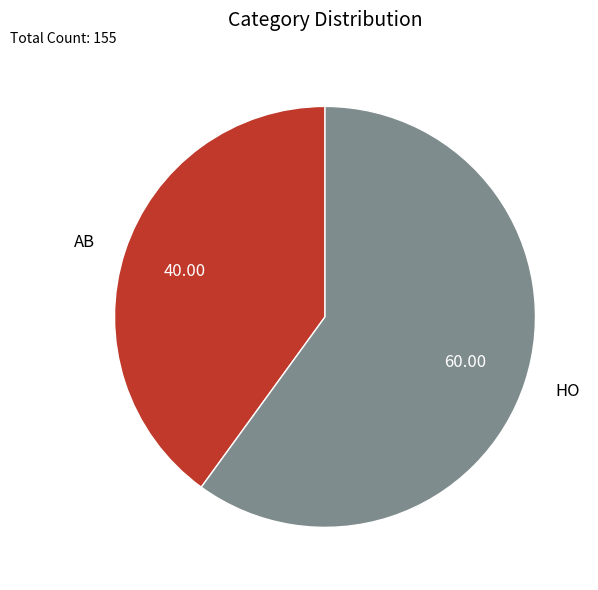

How many segments does this pie chart have?

2